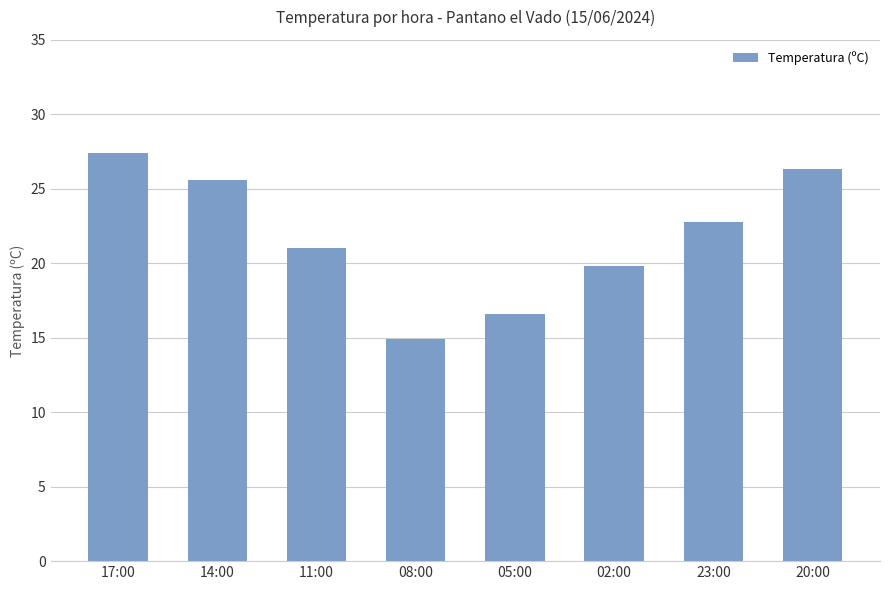

How many bars are there in total?

8